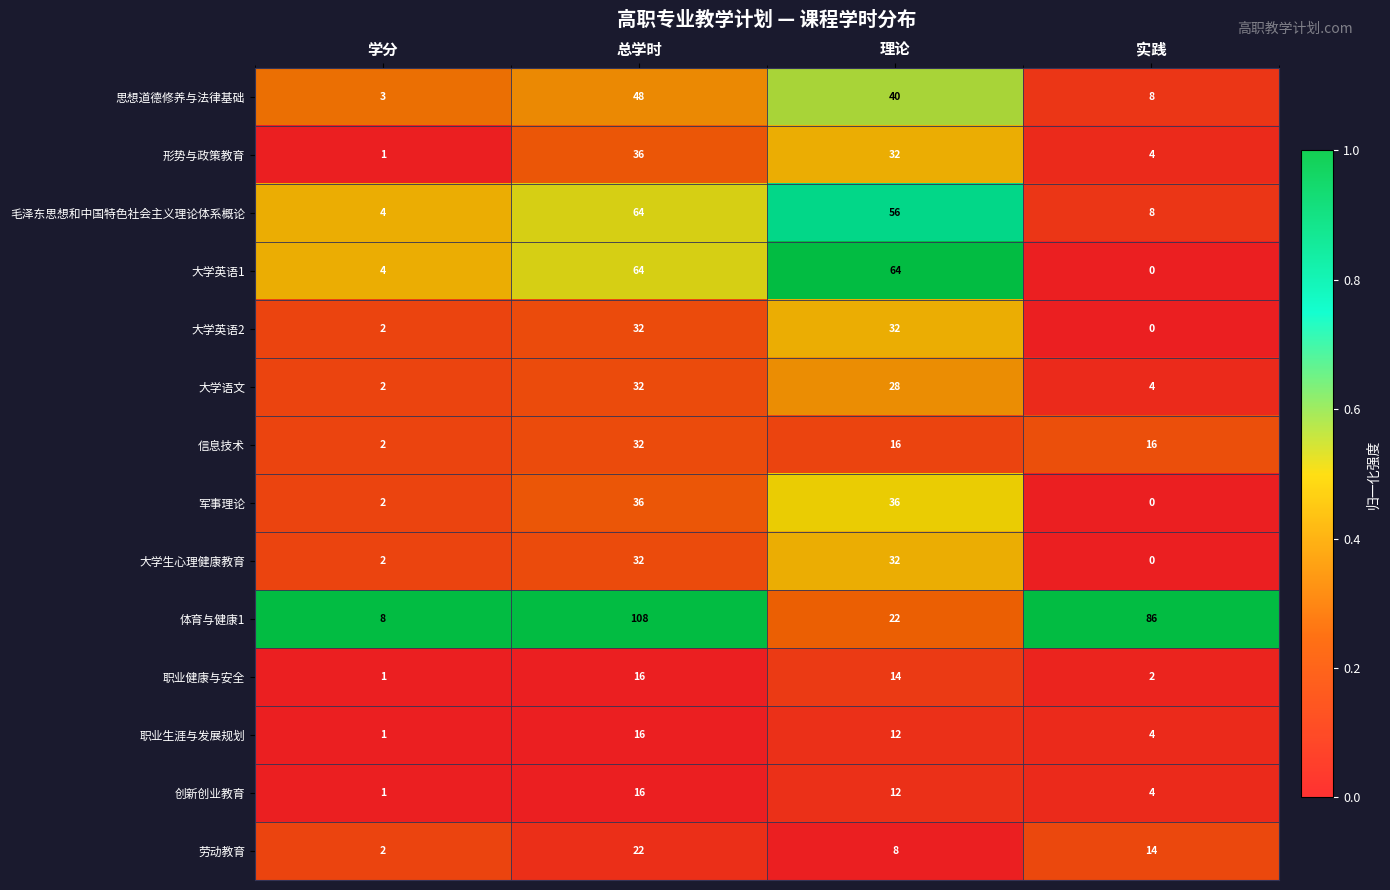

What is the greatest value displayed?

108